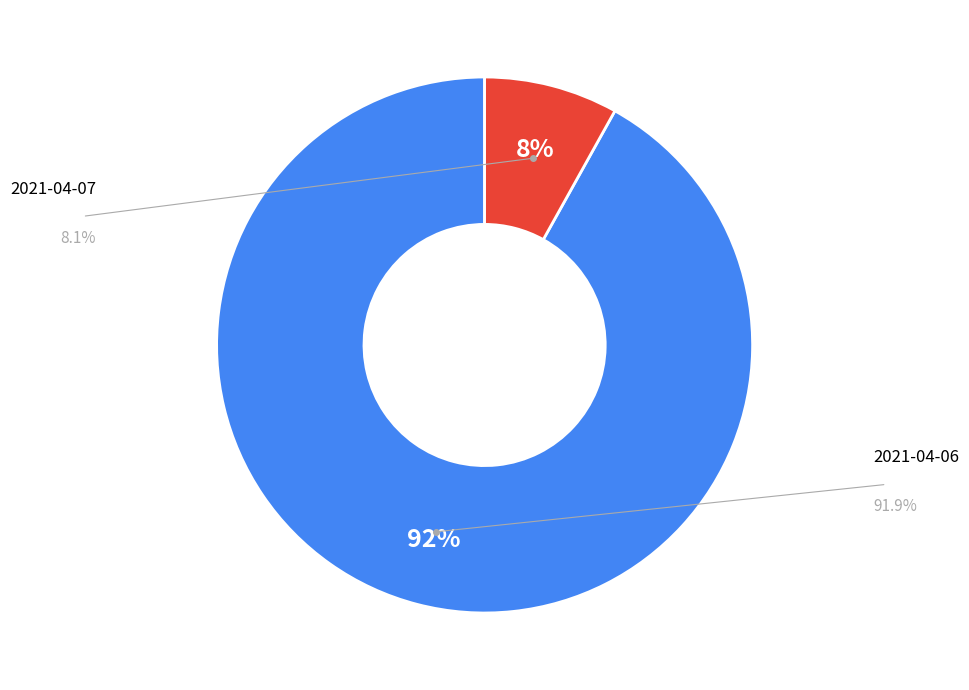

To the nearest percent, what is the average slice percentage?

50%